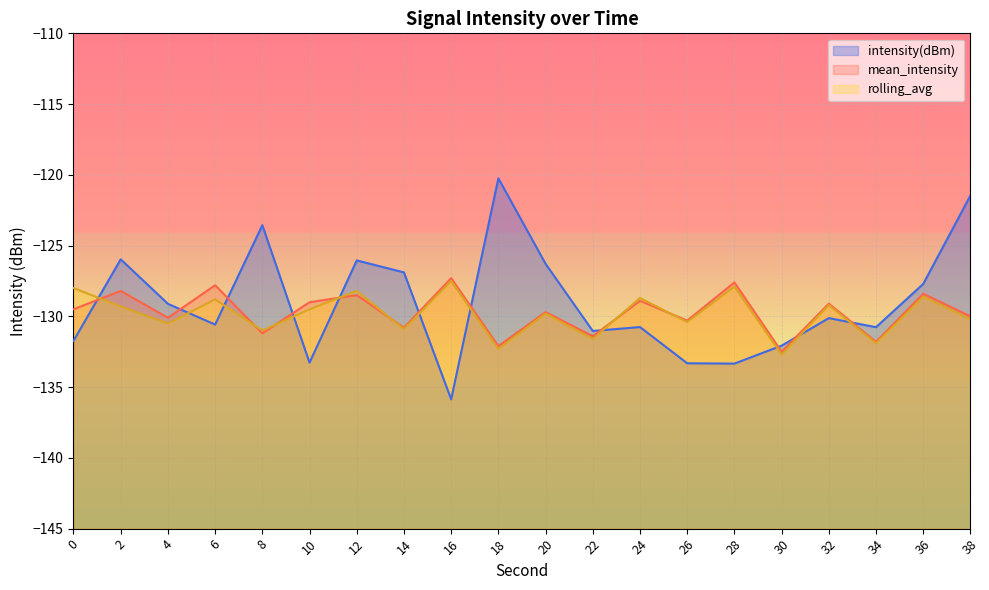

At which category does intensity(dBm) reach its first local peak?

2